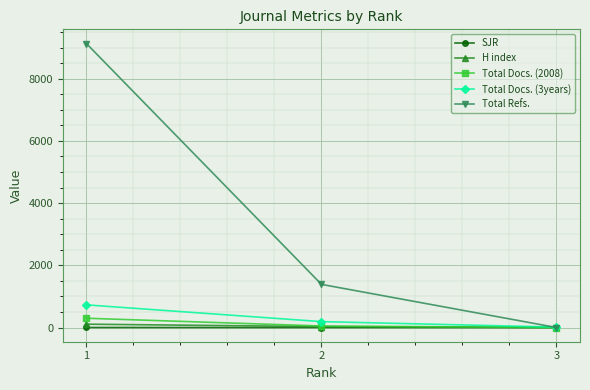

Does the chart have visible grid lines?

Yes